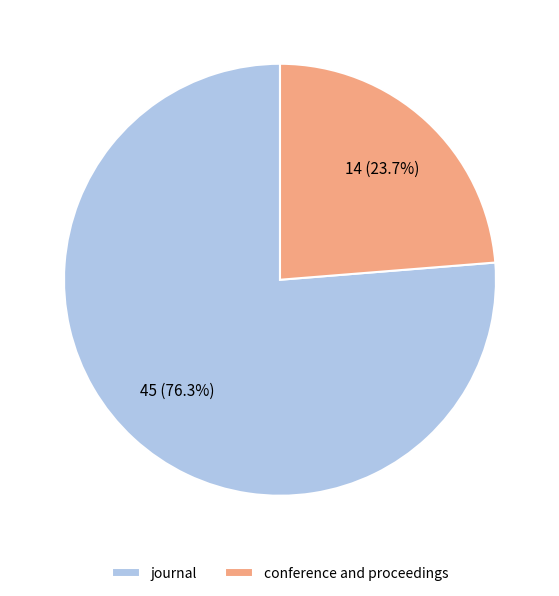

Which has a higher value, journal or conference and proceedings?

journal